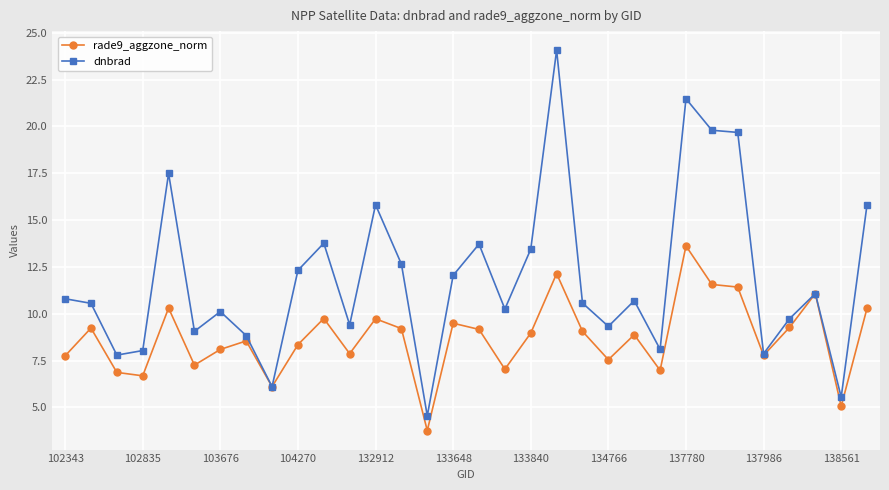

Which series has the widest spread of values?

dnbrad